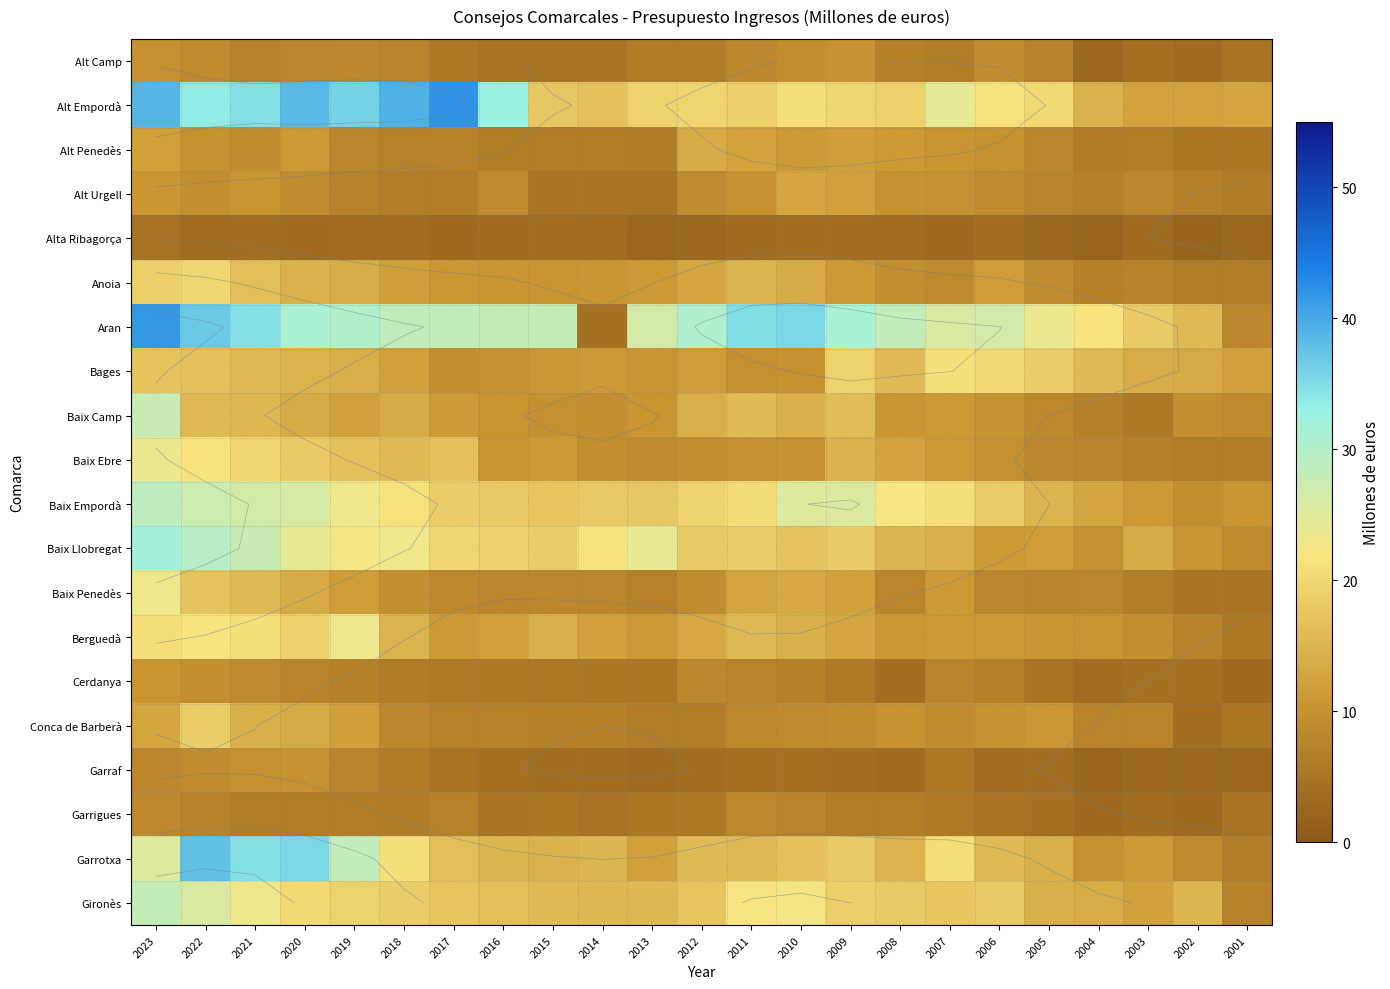

What is the difference between the Bages values at 2007 and 2019?

7.1